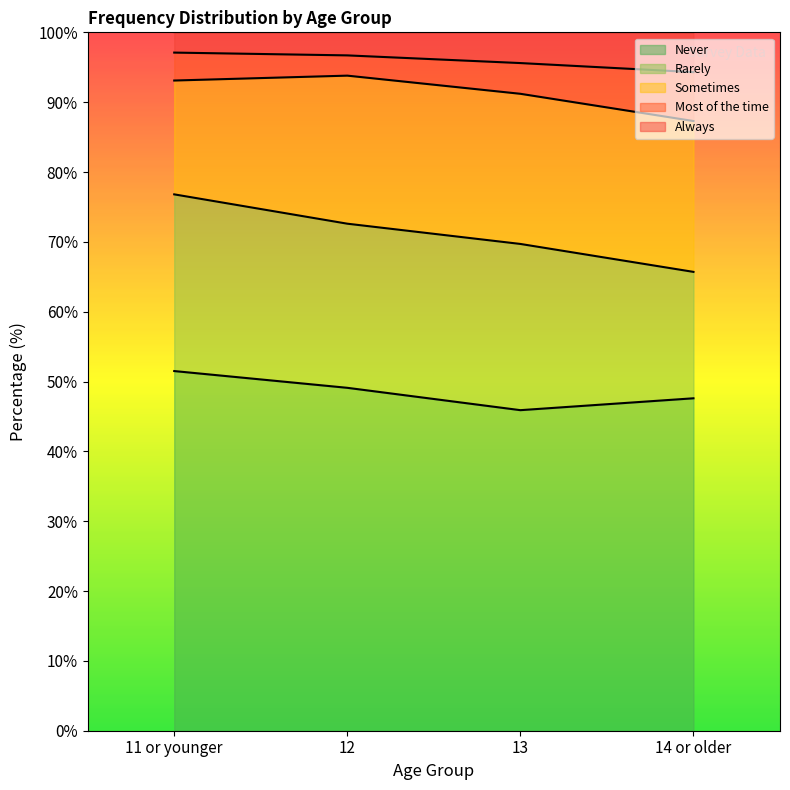

True or false: Never and Always cross at least once.

False